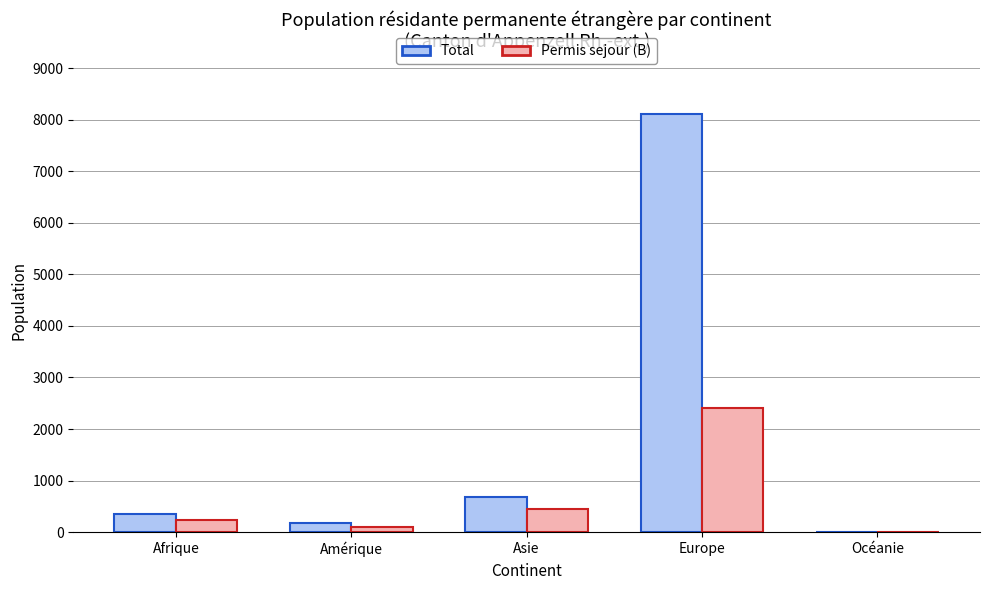

Where is Total nearest to the value 4056?

Asie